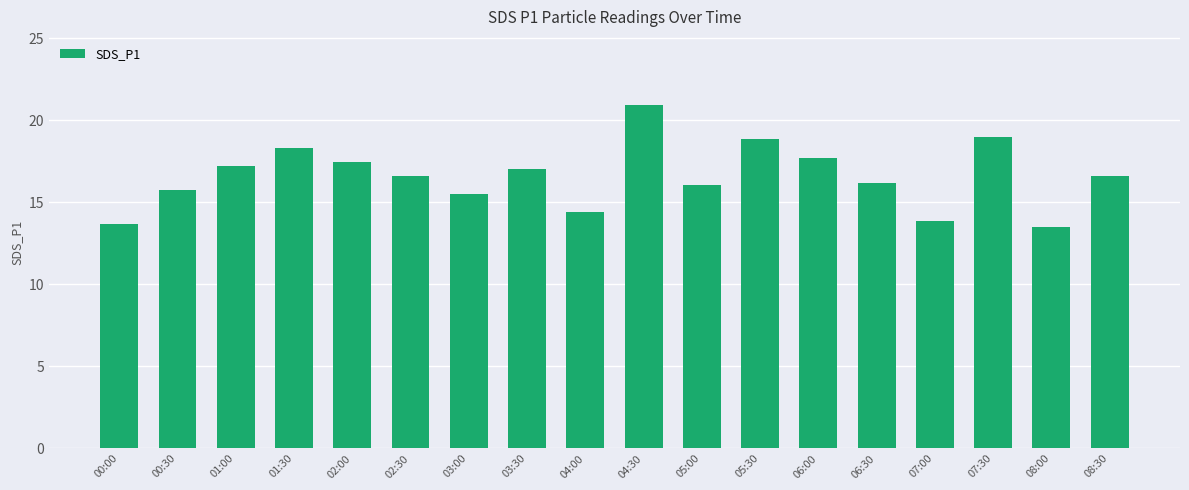

What is the difference between the maximum and minimum values?

7.4